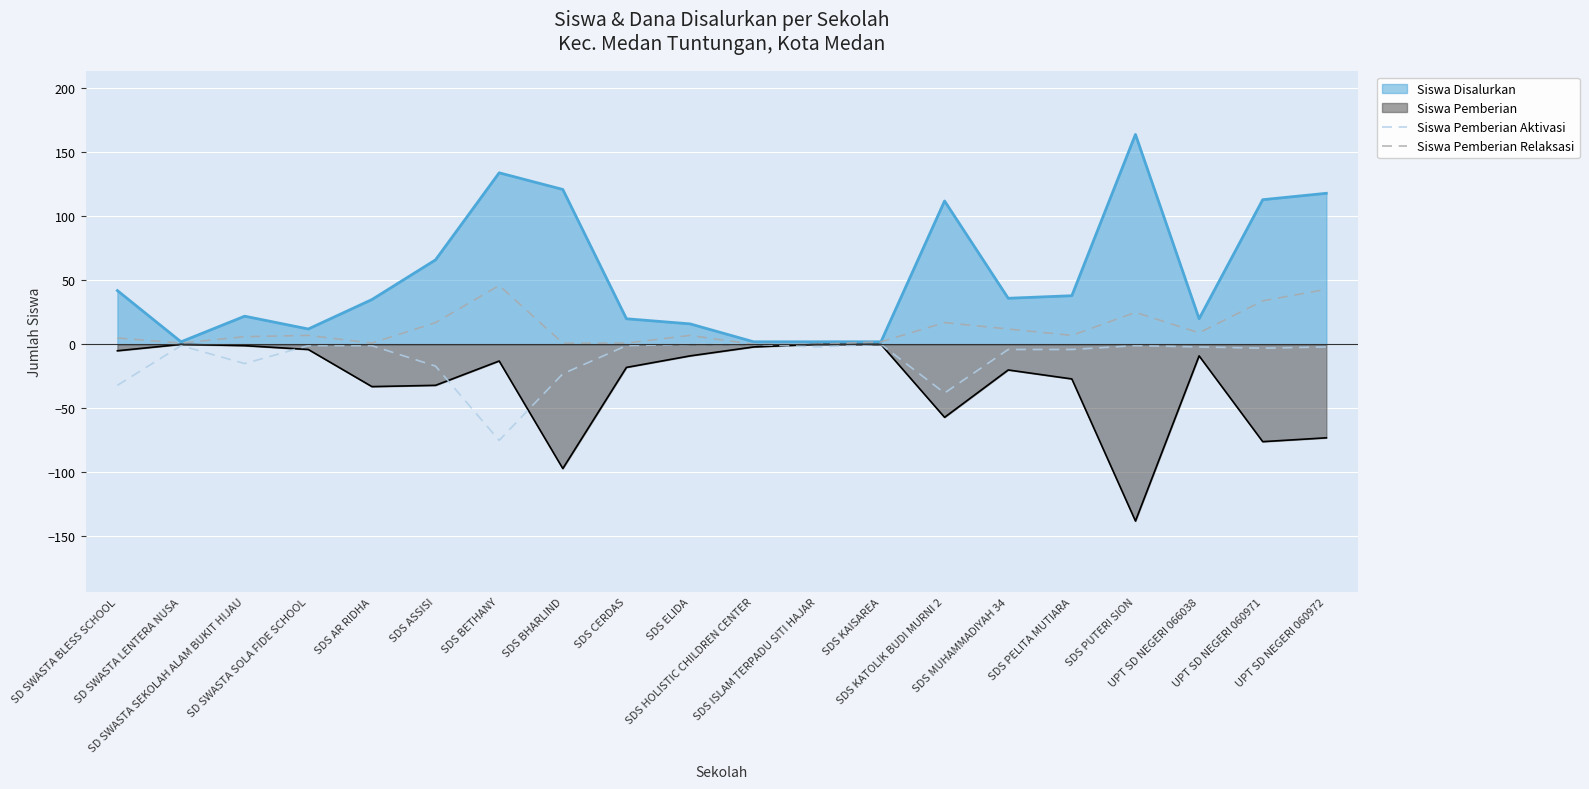

True or false: Siswa Pemberian Aktivasi and Siswa Pemberian Relaksasi intersect in this chart.

False